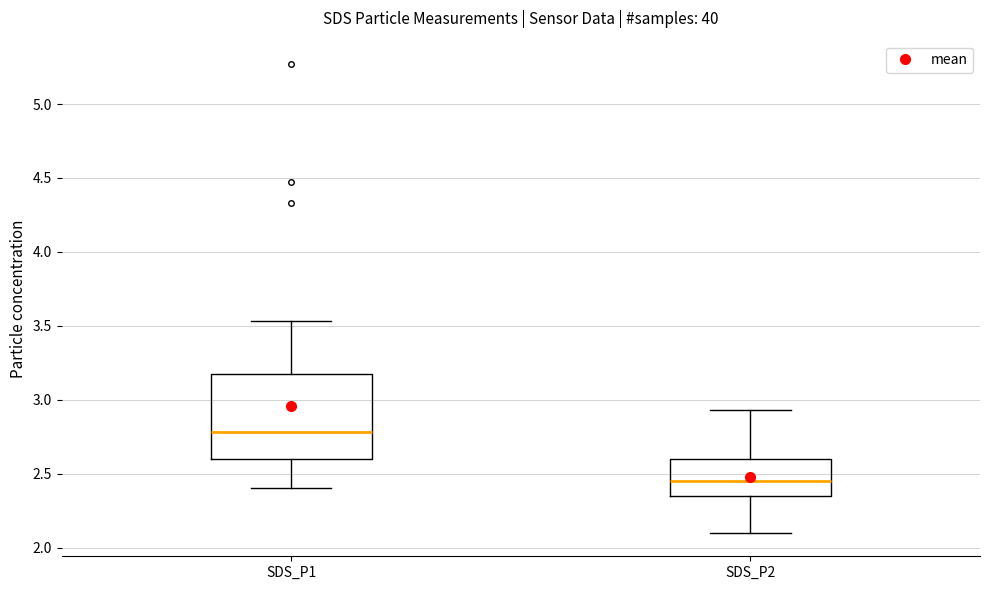

Where is the upper edge of the box for SDS_P2 on the y-axis? The values are not printed on the chart, so give them approximately, as read against the axis.

2.60